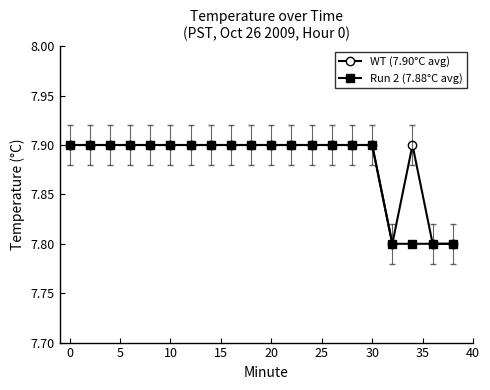

What is the value of the Run 2 (7.88°C avg) point at the 3rd from the left?

7.9